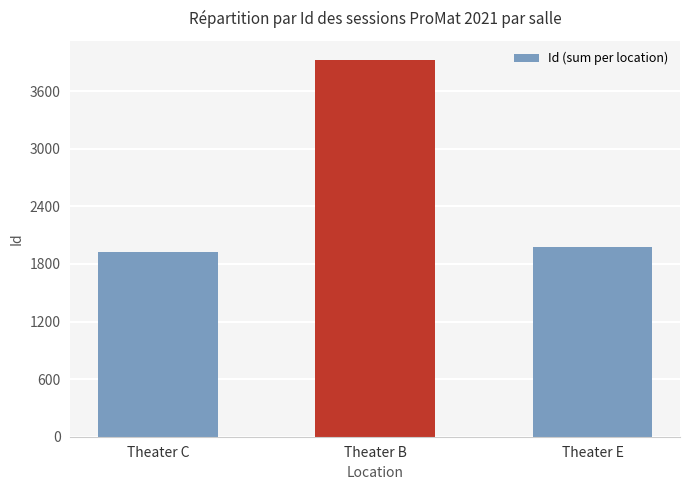

What is the smallest value displayed?

1926